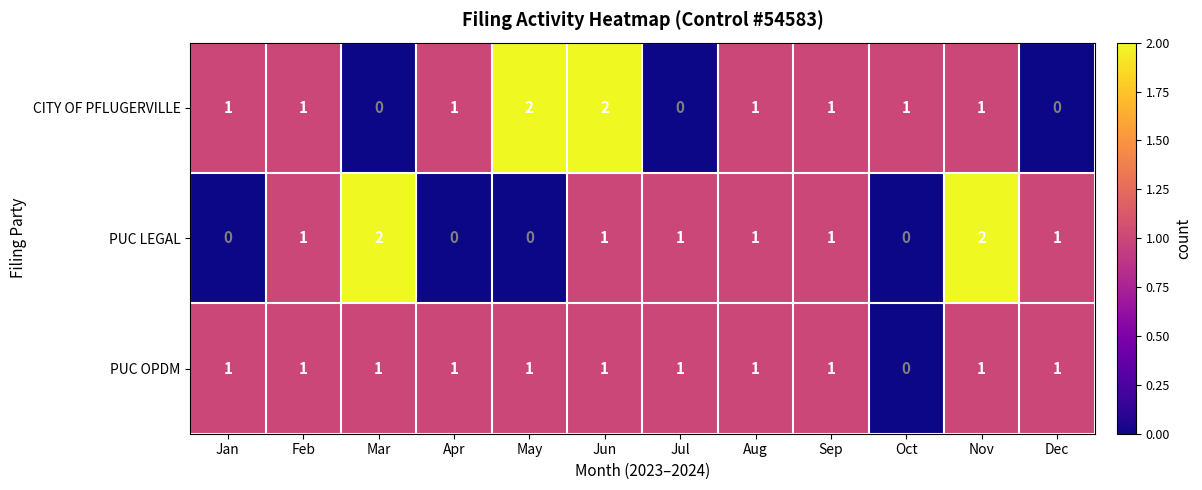

The value of PUC LEGAL at Dec is 2. True or false?

False